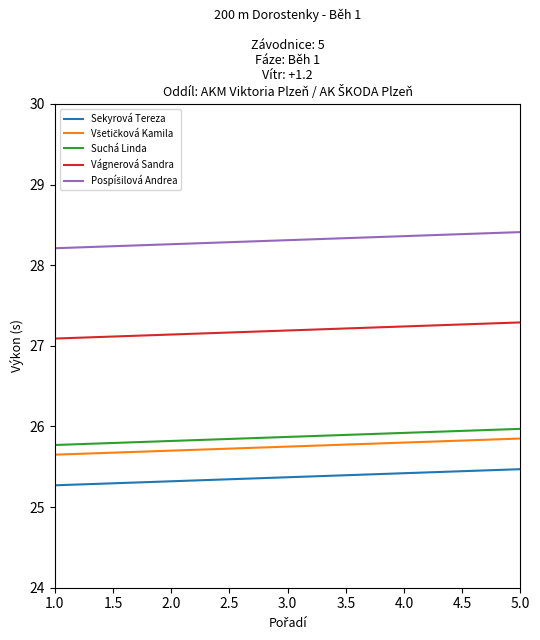

What is the total value across all series at 4.0?

132.7